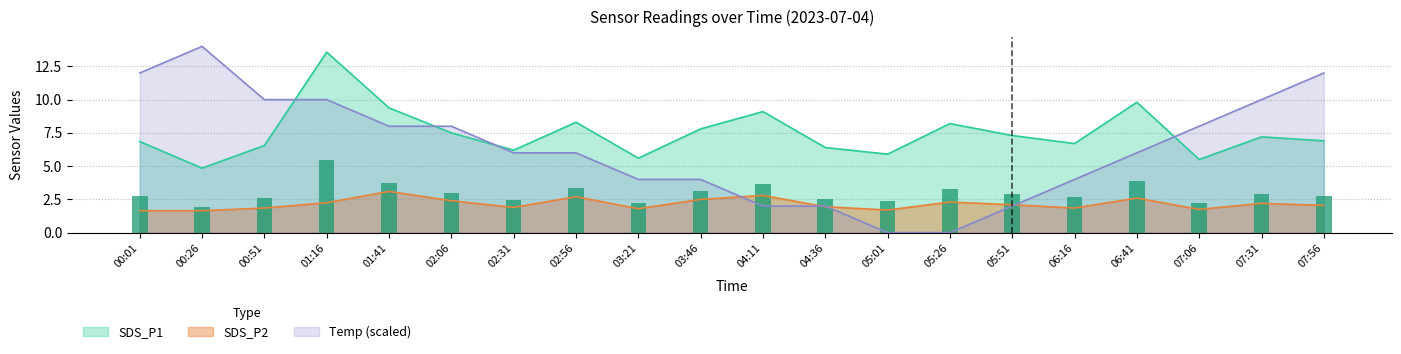

What is the value of the SDS_P1 bar at the 5th from the left?

9.4